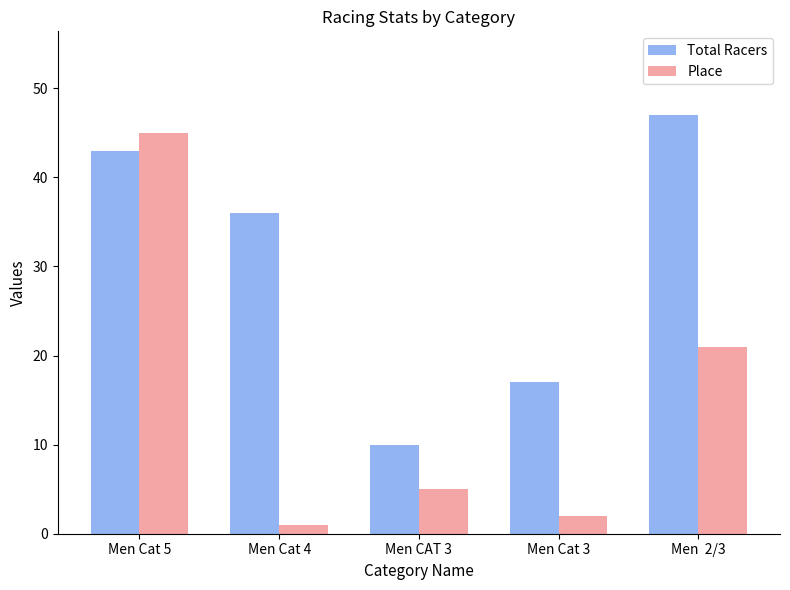

What is the smallest value displayed?

1